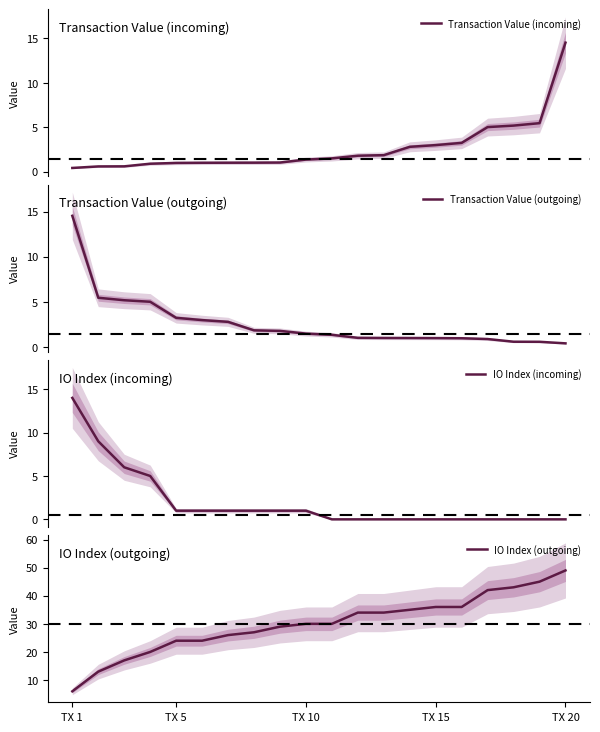

What is the maximum value shown in the chart?

49.0